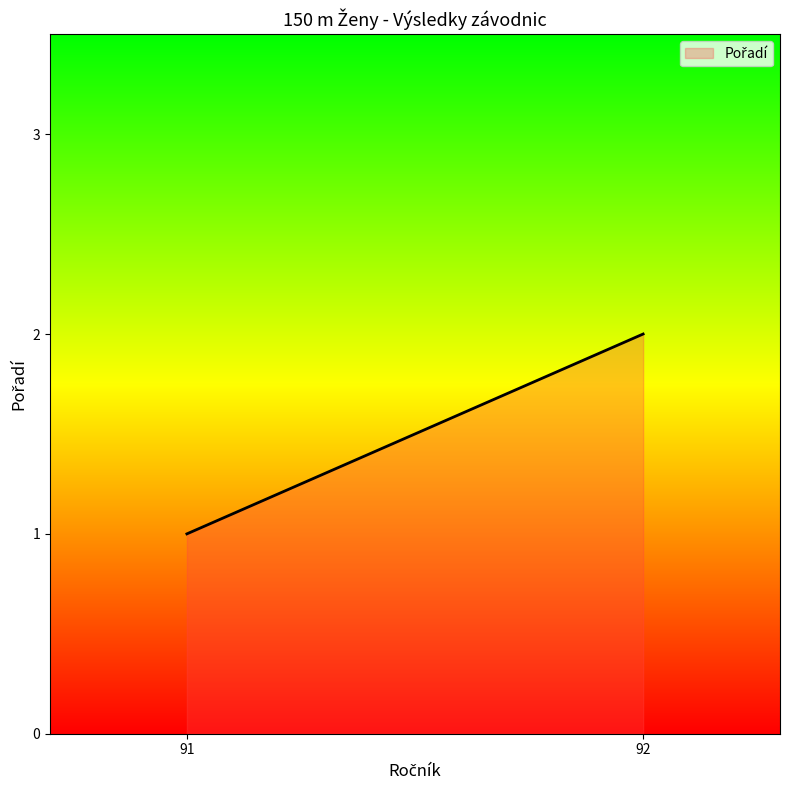

Reading left to right, extract all data points from this chart.

91=1	92=2